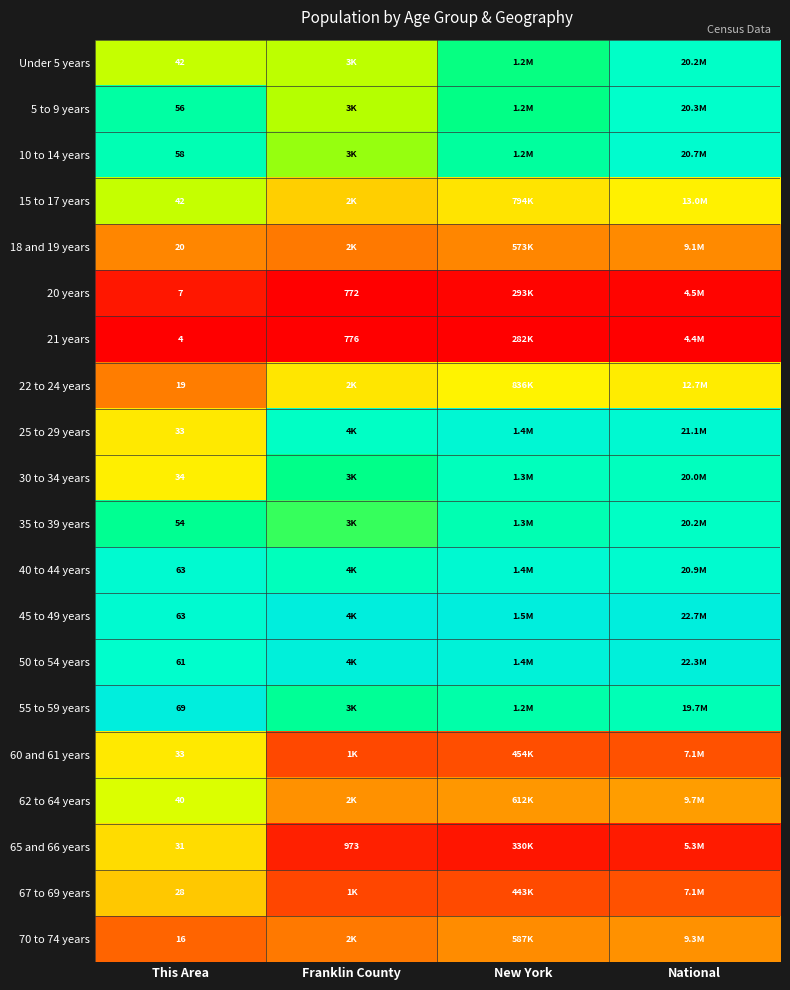

The 30 to 34 years series shows 1.2 at Franklin County. True or false?

False